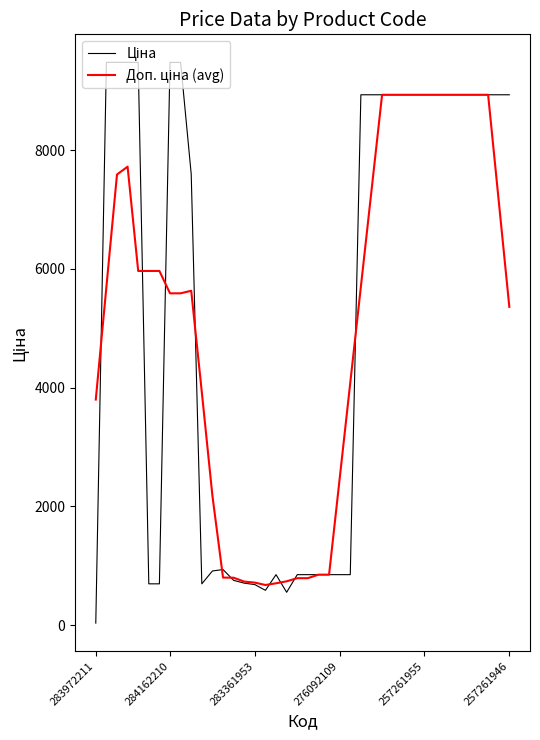

What is the total value across all series at 276092109?

3314.0